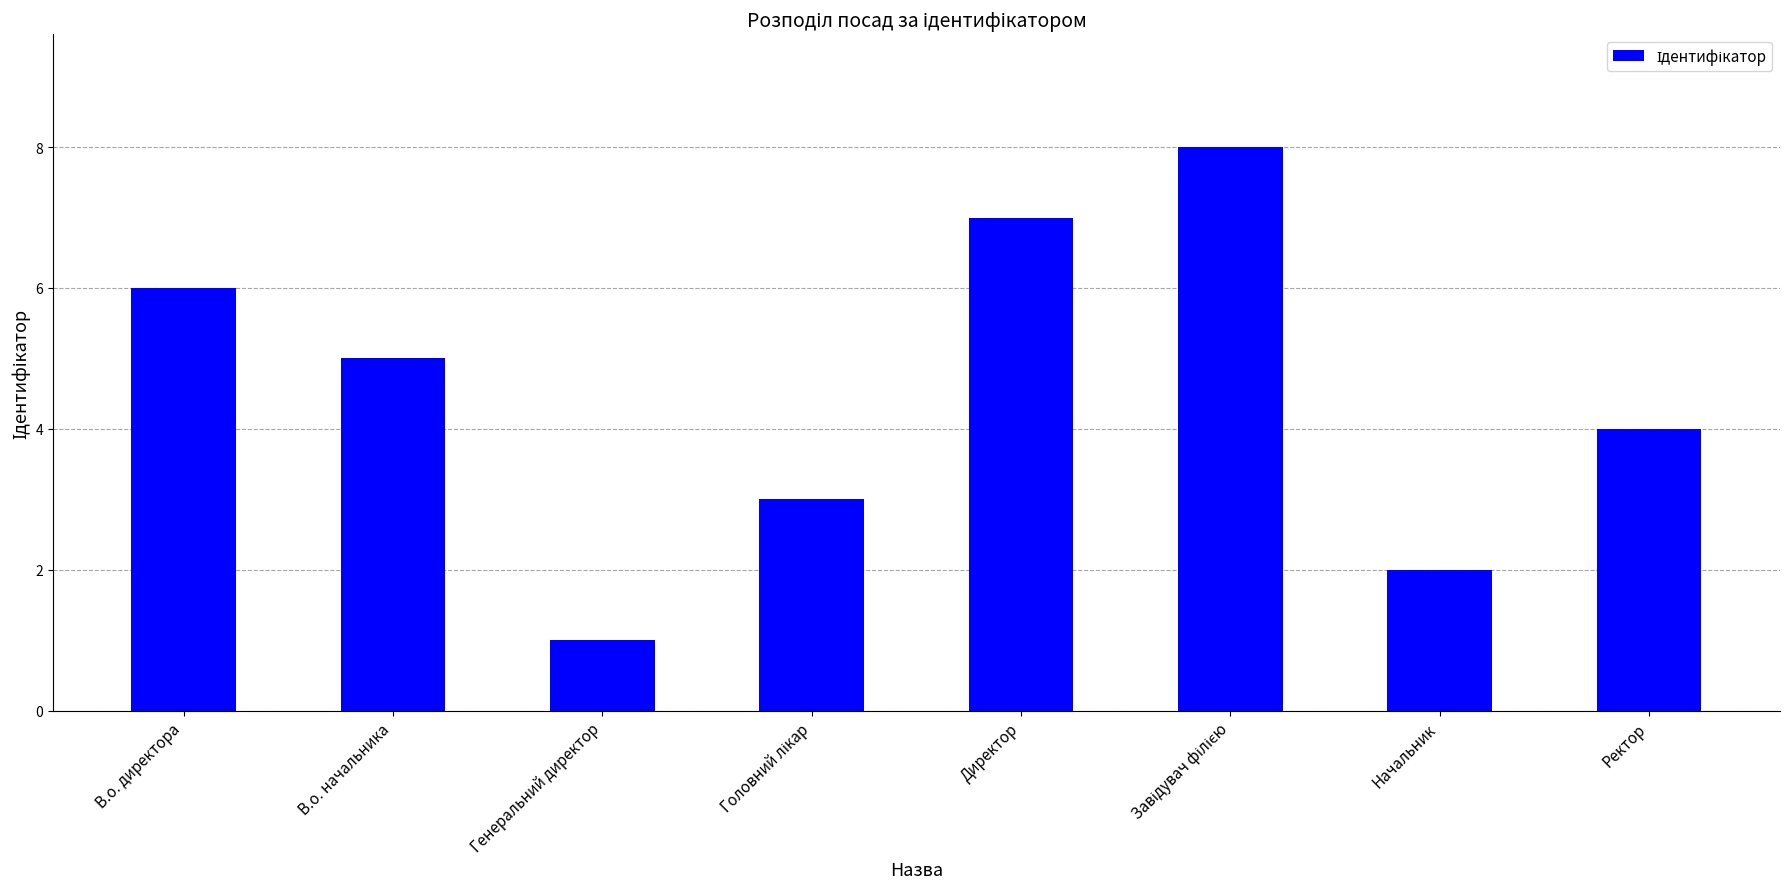

What is the minimum value shown in the chart?

1